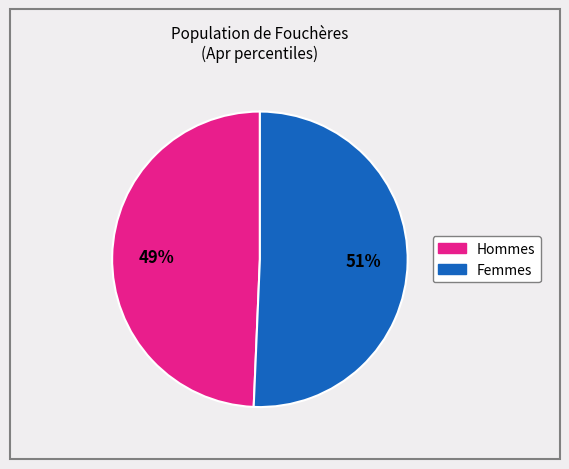

To the nearest percent, what is the average slice percentage?

50%